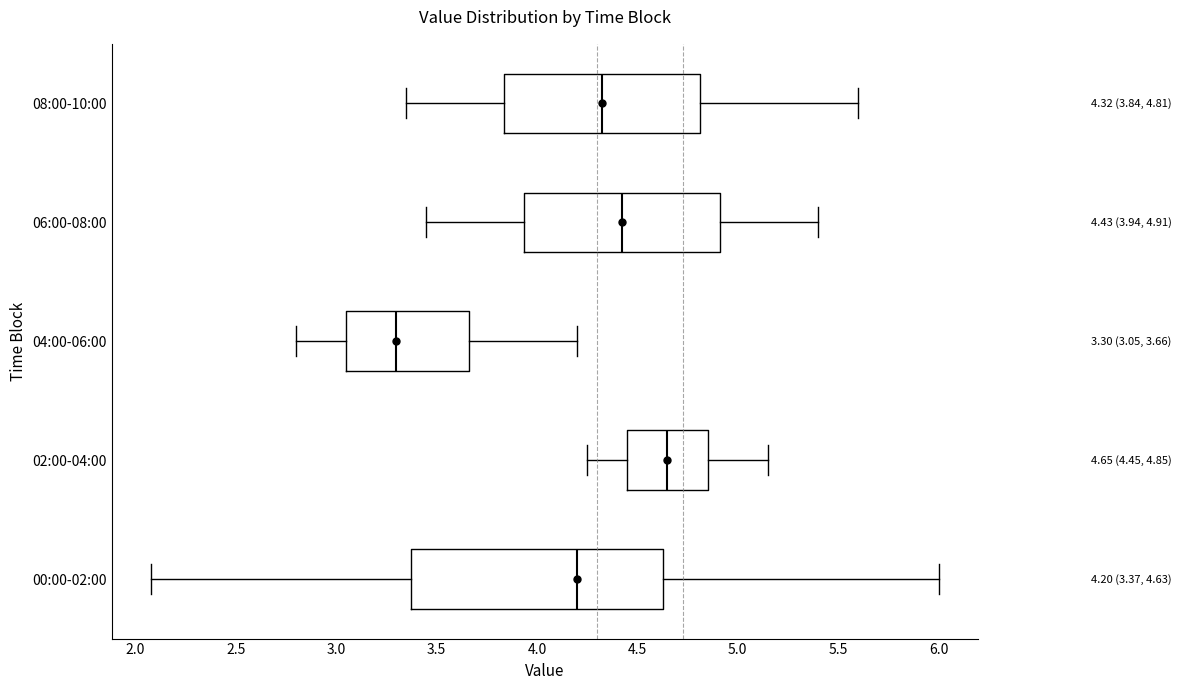

Which box is the widest, from its left edge to its right edge?

00:00-02:00